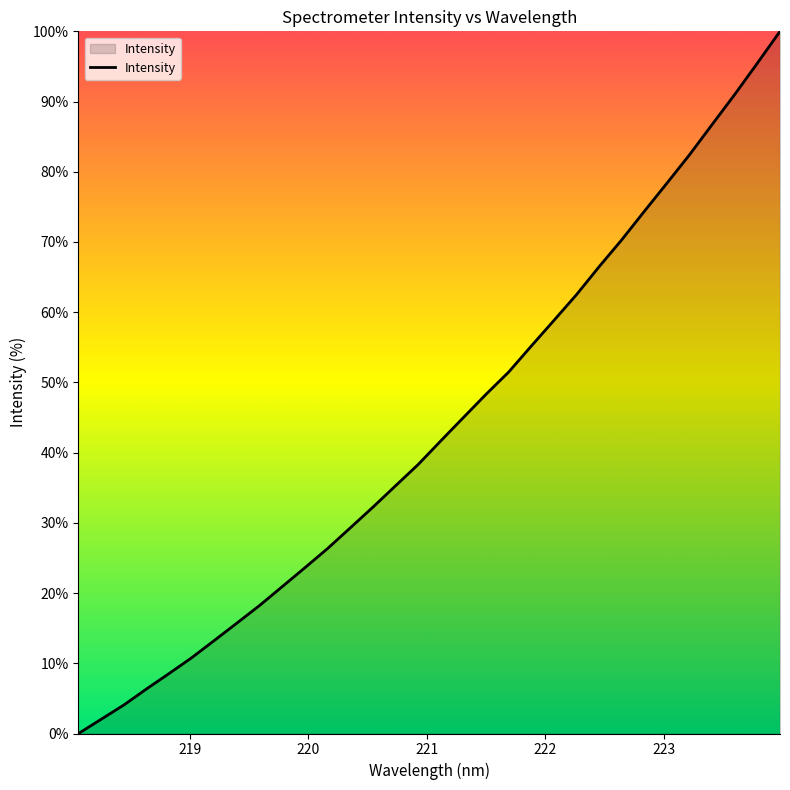

What is the difference between the maximum and minimum values?

100.0